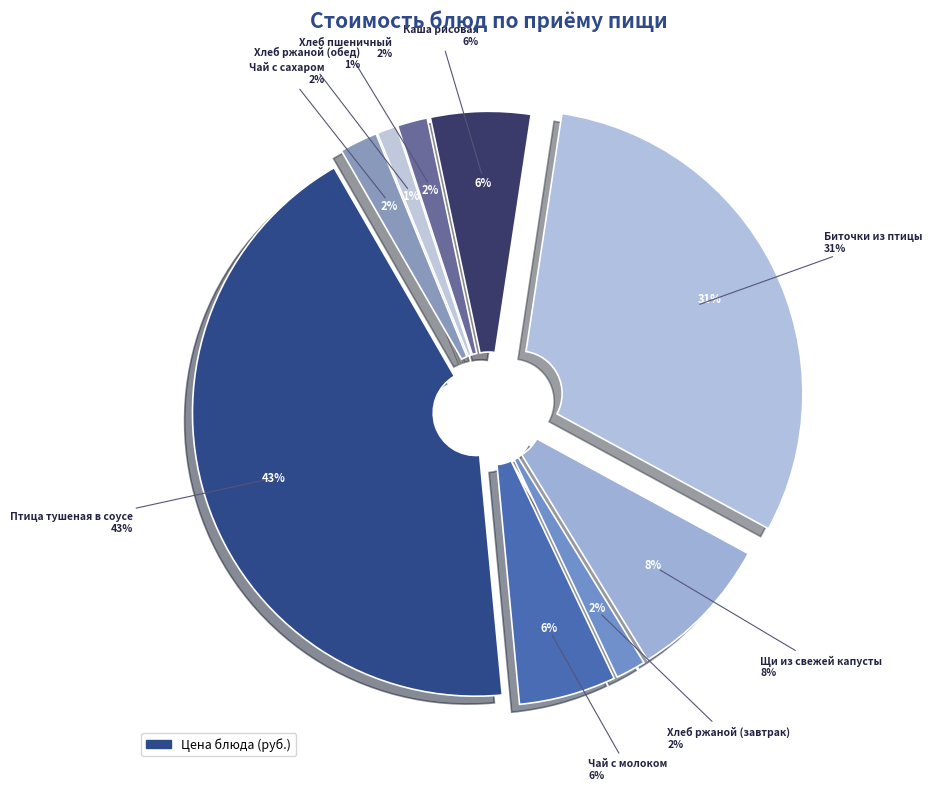

Do Хлеб ржаной (обед) and Хлеб ржаной (завтрак) together represent more than half of the pie?

No